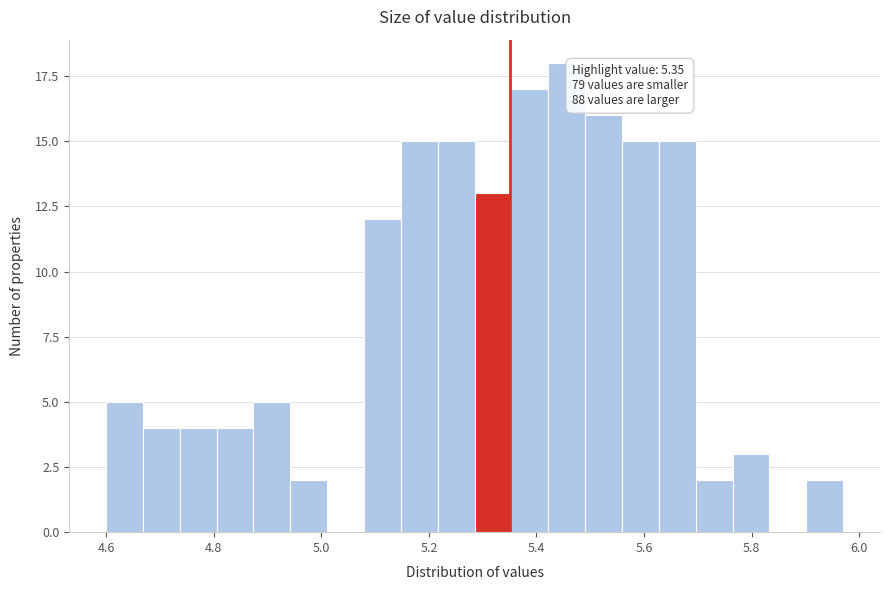

Around what value on the x-axis is the tallest bar? Give the approximate position of its centre, as read against the axis.

5.46